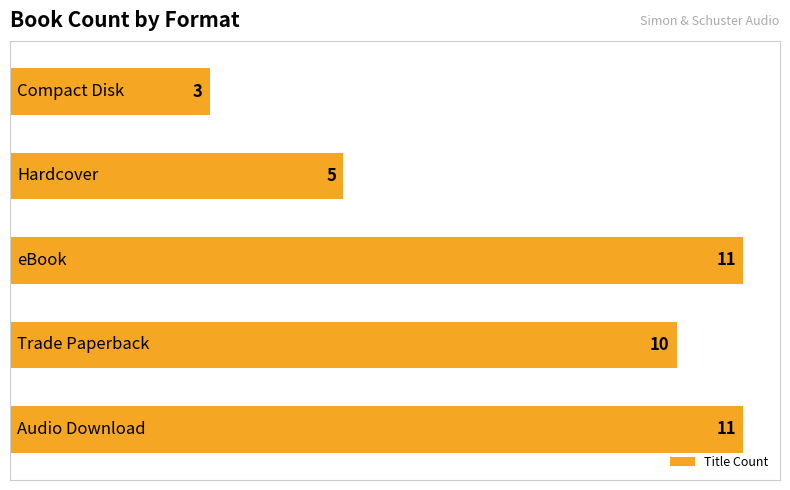

Does the chart contain any negative values?

No